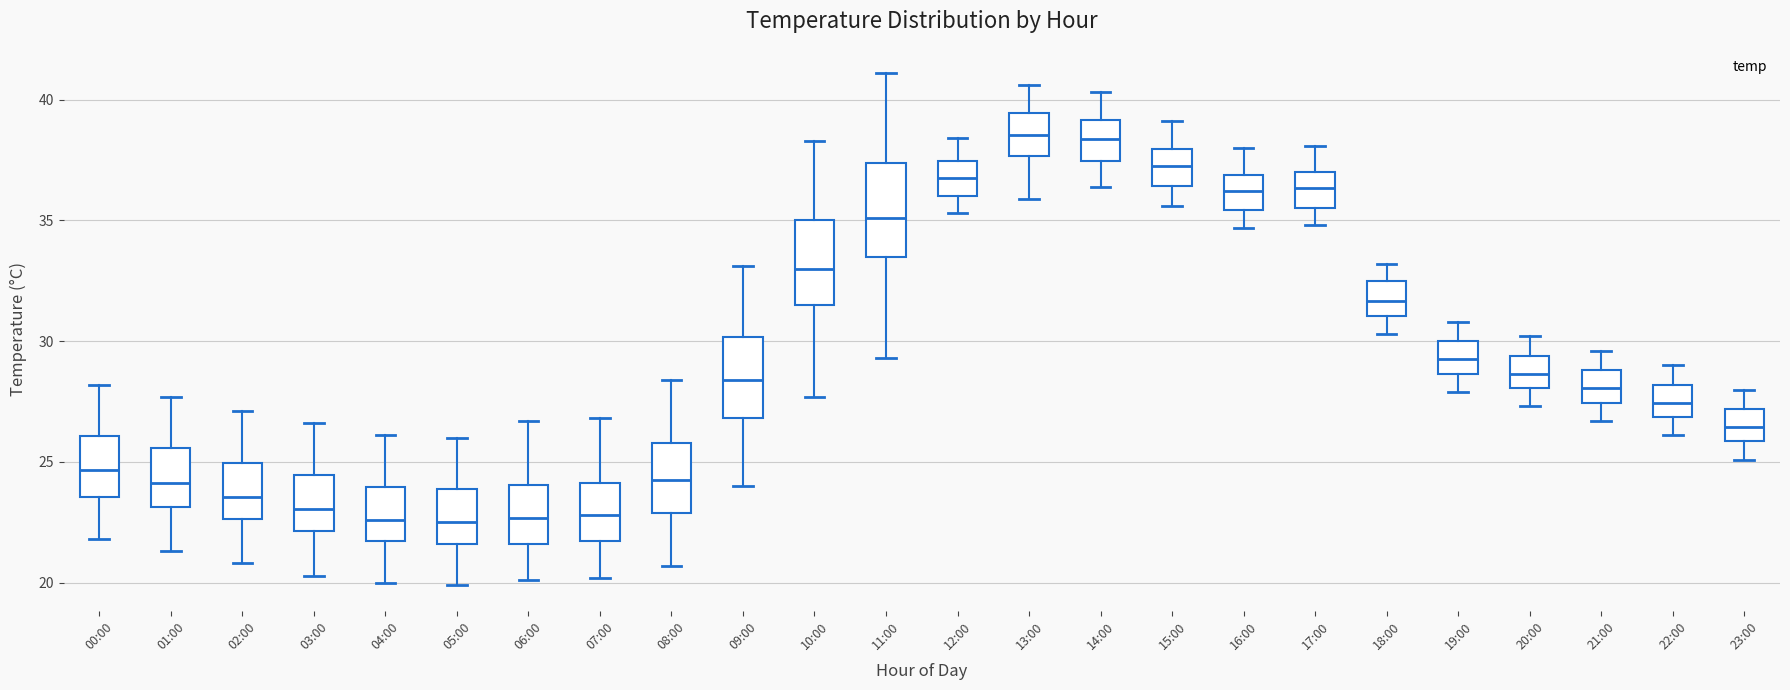

Reading left to right, read every box against the y-axis: the position of its median line, the range the box covers, and the ends of its whiskers. The values are not printed on the chart, so give them approximately, as read against the axis.

00:00: median 24.5, box 23.5 to 26.0, whiskers 22.0 to 28.0
01:00: median 24.0, box 23.0 to 25.5, whiskers 21.5 to 27.5
02:00: median 23.5, box 22.5 to 25.0, whiskers 21.0 to 27.0
03:00: median 23.0, box 22.0 to 24.5, whiskers 20.5 to 26.5
04:00: median 22.5, box 21.5 to 24.0, whiskers 20.0 to 26.0
05:00: median 22.5, box 21.5 to 24.0, whiskers 20.0 to 26.0
06:00: median 22.5, box 21.5 to 24.0, whiskers 20.0 to 26.5
07:00: median 23.0, box 21.5 to 24.0, whiskers 20.0 to 27.0
08:00: median 24.5, box 23.0 to 26.0, whiskers 20.5 to 28.5
09:00: median 28.5, box 27.0 to 30.0, whiskers 24.0 to 33.0
10:00: median 33.0, box 31.5 to 35.0, whiskers 27.5 to 38.5
11:00: median 35.0, box 33.5 to 37.5, whiskers 29.5 to 41.0
12:00: median 37.0, box 36.0 to 37.5, whiskers 35.5 to 38.5
13:00: median 38.5, box 37.5 to 39.5, whiskers 36.0 to 40.5
14:00: median 38.5, box 37.5 to 39.0, whiskers 36.5 to 40.5
15:00: median 37.5, box 36.5 to 38.0, whiskers 35.5 to 39.0
16:00: median 36.0, box 35.5 to 37.0, whiskers 34.5 to 38.0
17:00: median 36.5, box 35.5 to 37.0, whiskers 35.0 to 38.0
18:00: median 31.5, box 31.0 to 32.5, whiskers 30.5 to 33.0
19:00: median 29.5, box 28.5 to 30.0, whiskers 28.0 to 31.0
20:00: median 28.5, box 28.0 to 29.5, whiskers 27.5 to 30.0
21:00: median 28.0, box 27.5 to 29.0, whiskers 26.5 to 29.5
22:00: median 27.5, box 27.0 to 28.0, whiskers 26.0 to 29.0
23:00: median 26.5, box 26.0 to 27.0, whiskers 25.0 to 28.0